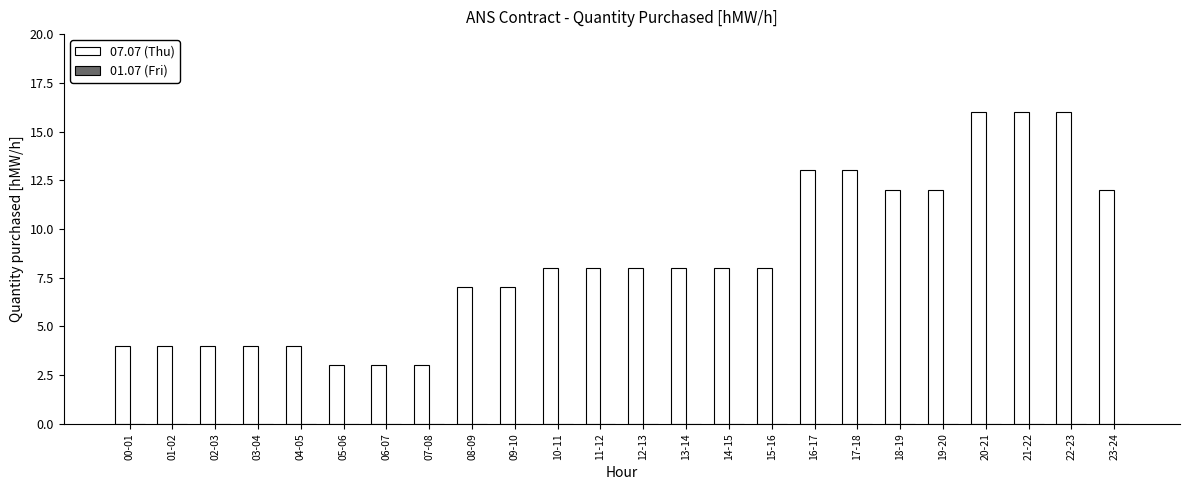

What is the label of the 16th bar from the right?

08-09